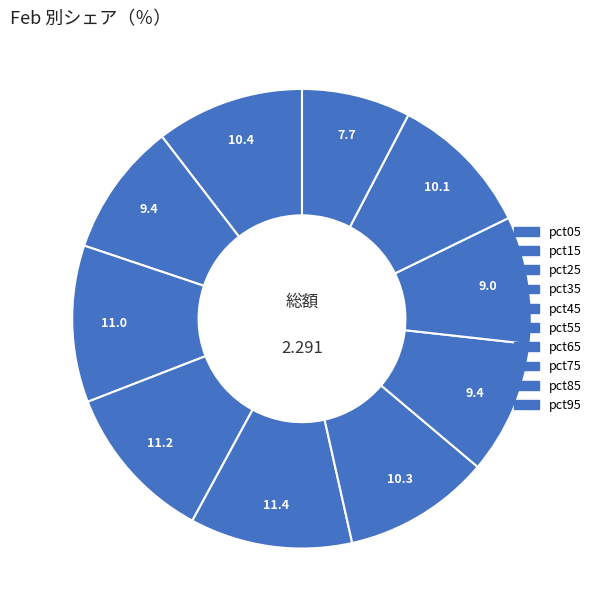

Count the number of slices in the pie.

10